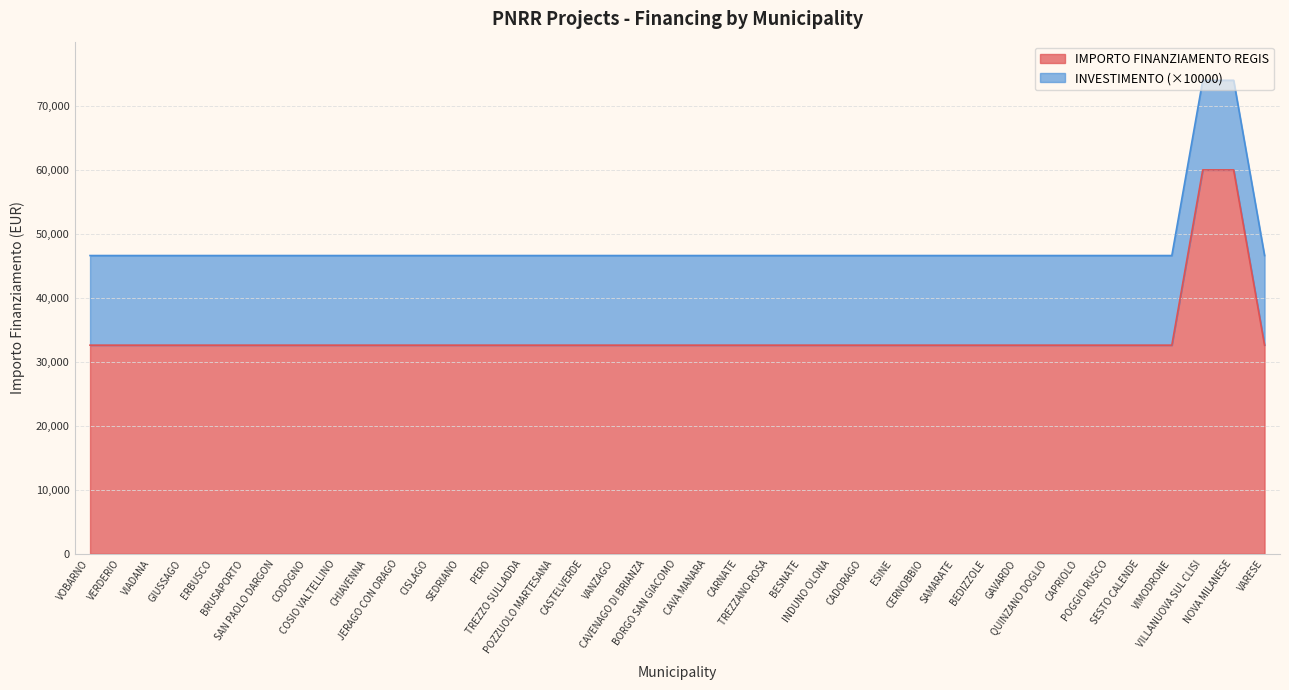

List the labels in order of value, largest first.

VILLANUOVA SUL CLISI, NOVA MILANESE, VOBARNO, VERDERIO, VIADANA, GIUSSAGO, ERBUSCO, BRUSAPORTO, SAN PAOLO DARGON, CODOGNO, COSIO VALTELLINO, CHIAVENNA, JERAGO CON ORAGO, CISLAGO, SEDRIANO, PERO, TREZZO SULLADDA, POZZUOLO MARTESANA, CASTELVERDE, VANZAGO, CAVENAGO DI BRIANZA, BORGO SAN GIACOMO, CAVA MANARA, CARNATE, TREZZANO ROSA, BESNATE, INDUNO OLONA, CADORAGO, ESINE, CERNOBBIO, SAMARATE, BEDIZZOLE, GAVARDO, QUINZANO DOGLIO, CAPRIOLO, POGGIO RUSCO, SESTO CALENDE, VIMODRONE, VARESE